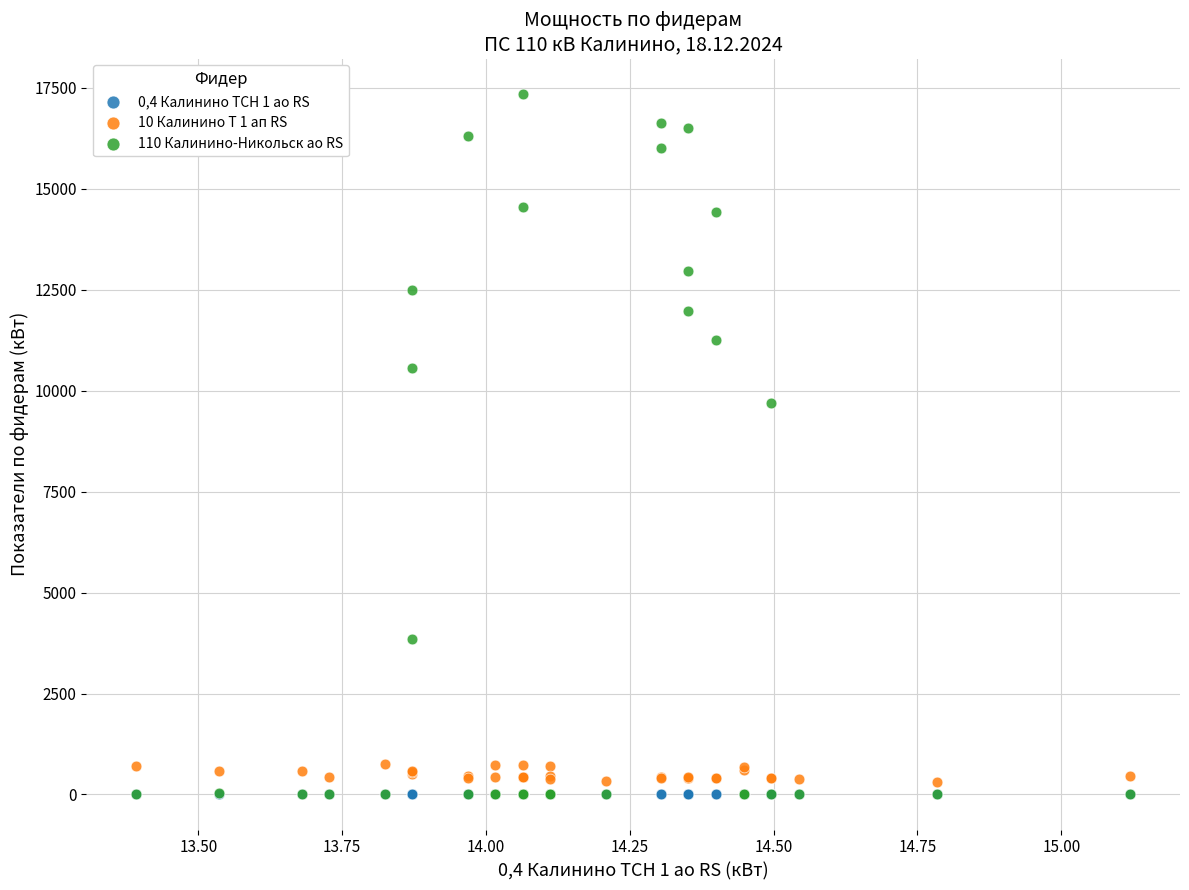

What are all the series names shown in the legend?

0,4 Калинино ТСН 1 ао RS, 10 Калинино Т 1 ап RS, 110 Калинино-Никольск ао RS